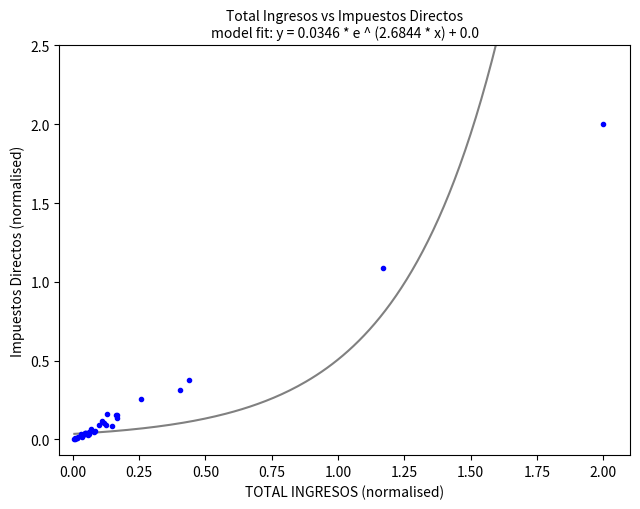

What Y value in the scatter plot is closest to 1?

1.1